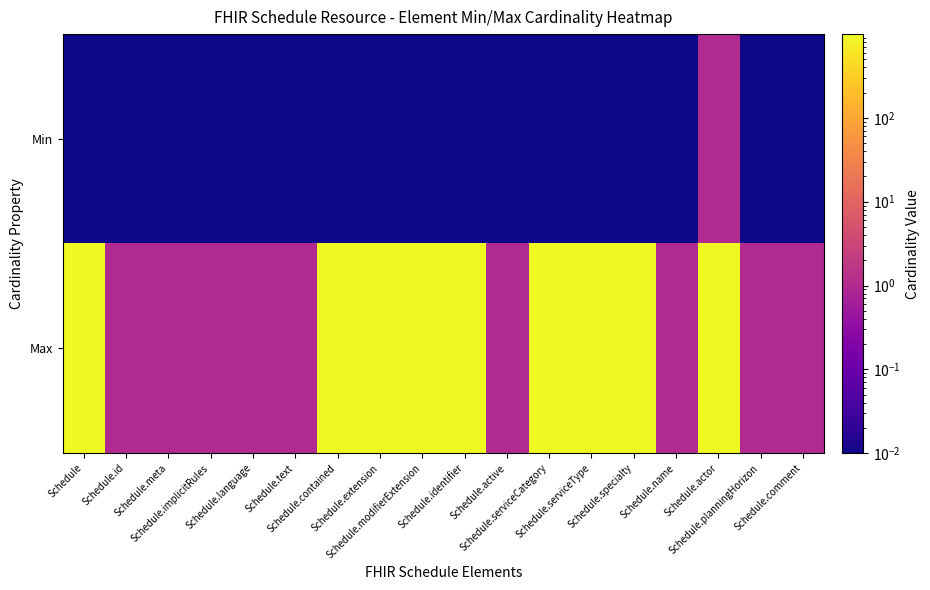

What is the maximum value shown in the chart?

999.0